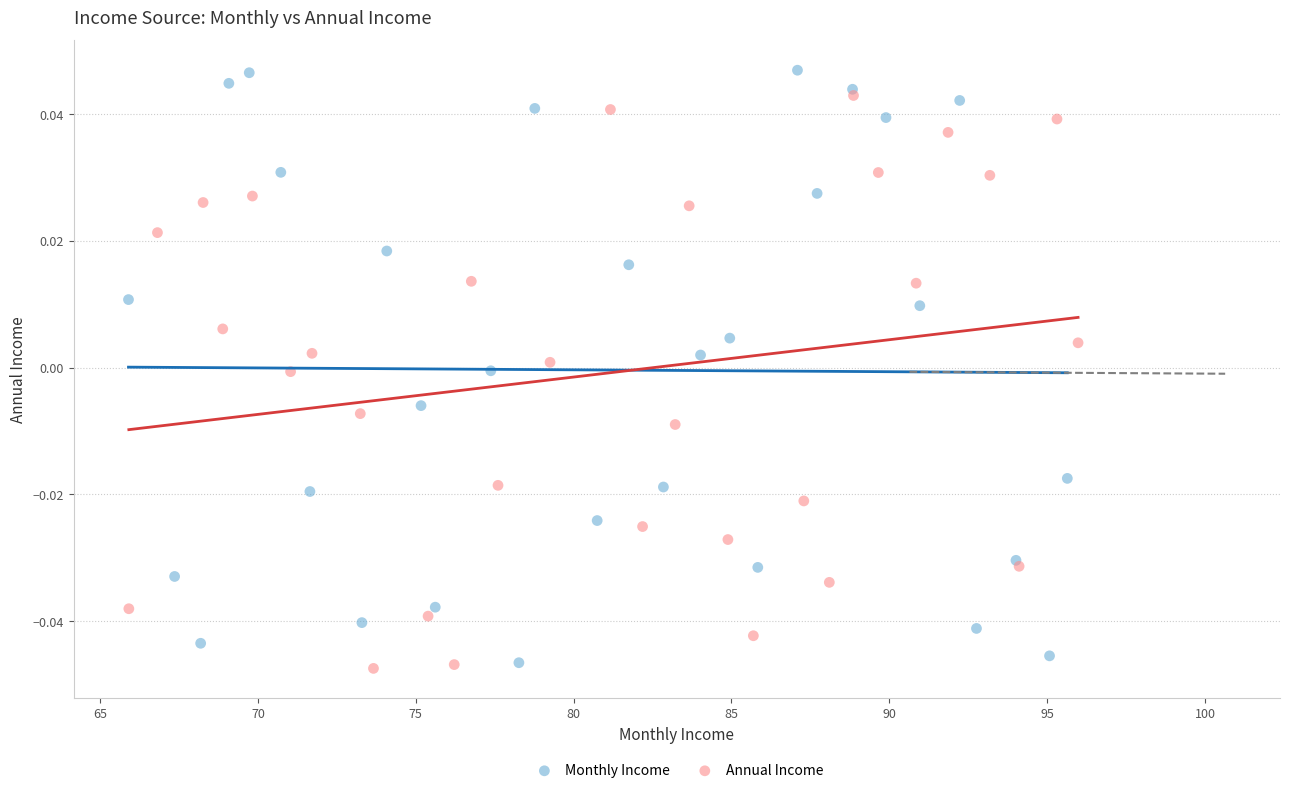

Which series has the widest spread of Y values?

Monthly Income